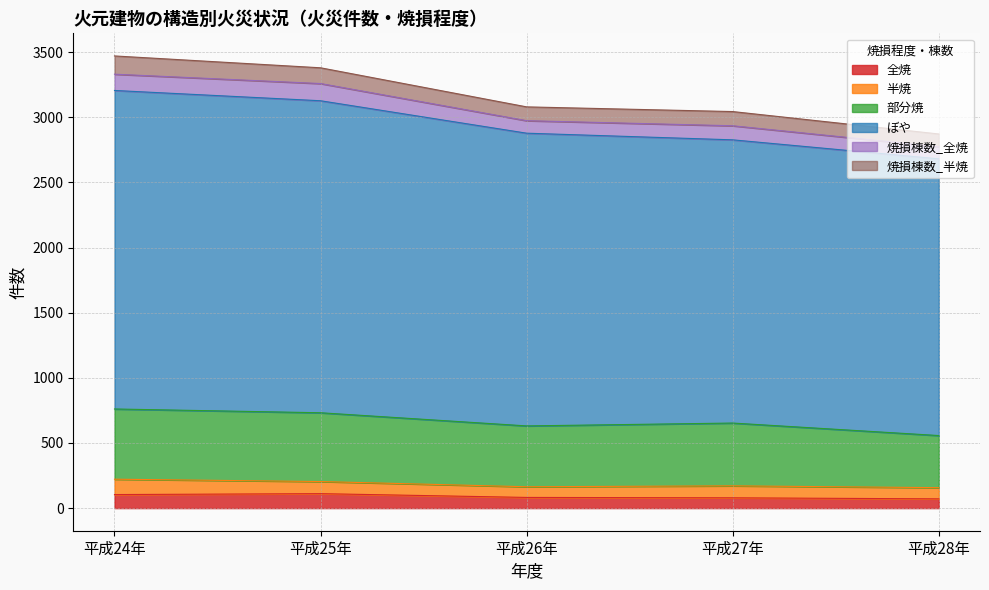

What is the value of the 全焼 point at the 2nd from the left?

111